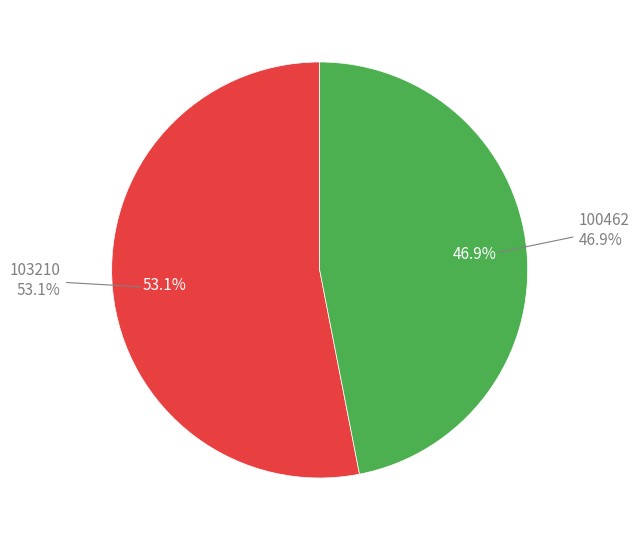

Rank the categories by value from highest to lowest.

103210, 100462